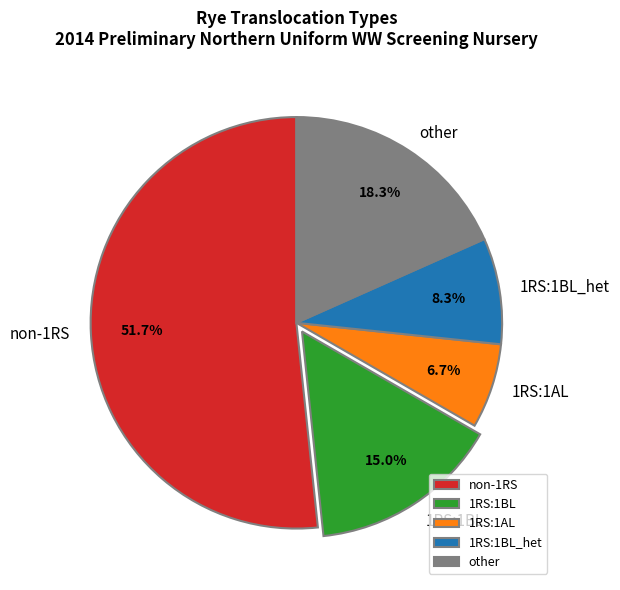

Count the number of slices in the pie.

5